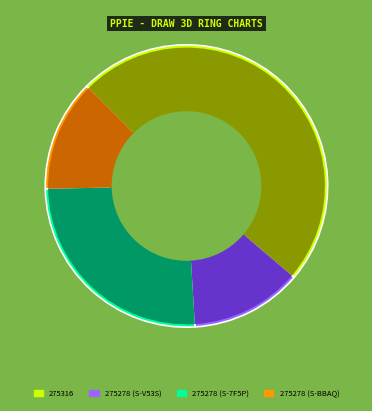

Is it true that 275278 (S-V53S) is 19% of the pie?

False